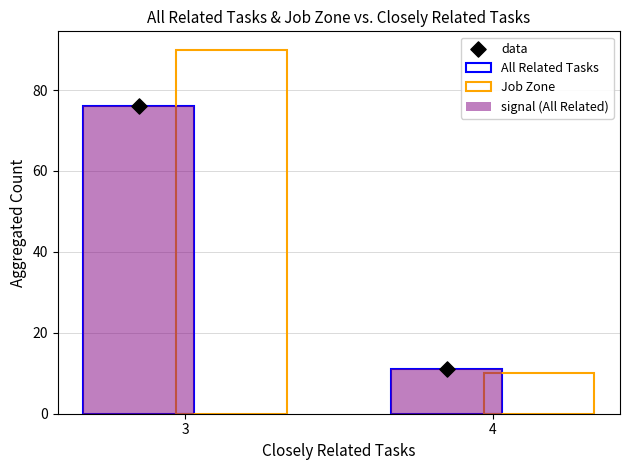

Which series has the widest spread of Y values?

Job Zone